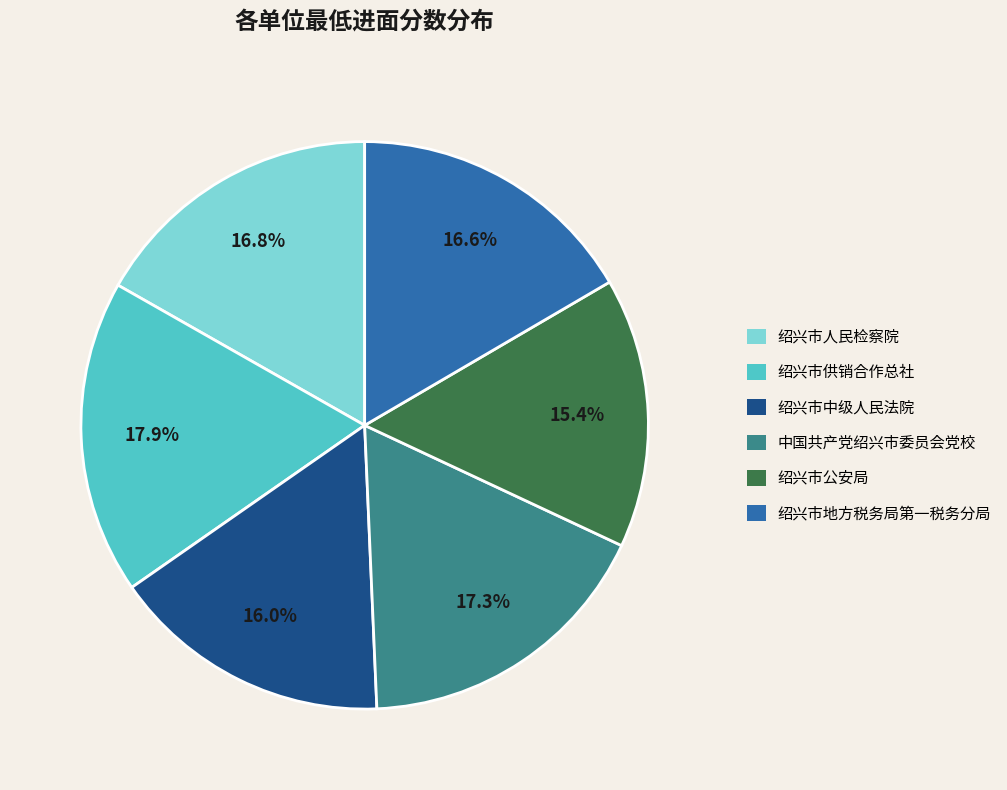

Combined, do 中国共产党绍兴市委员会党校 and 绍兴市人民检察院 account for over 50%?

No